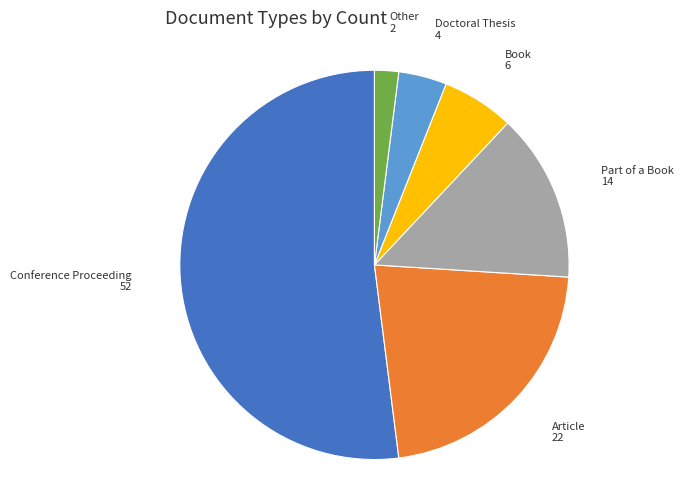

Which slice represents more than half of the pie?

Conference Proceeding